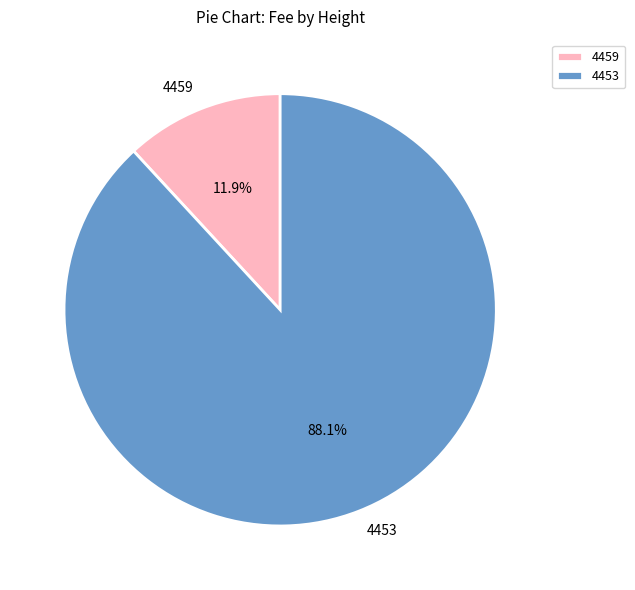

Does 4453 represent more than half of the total?

Yes